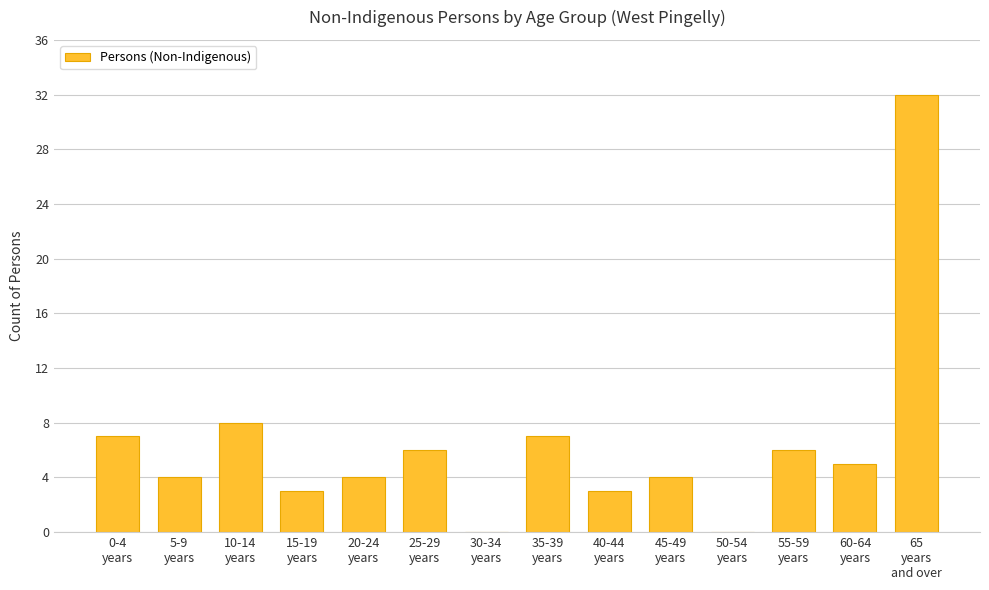

Are the bars horizontal?

No